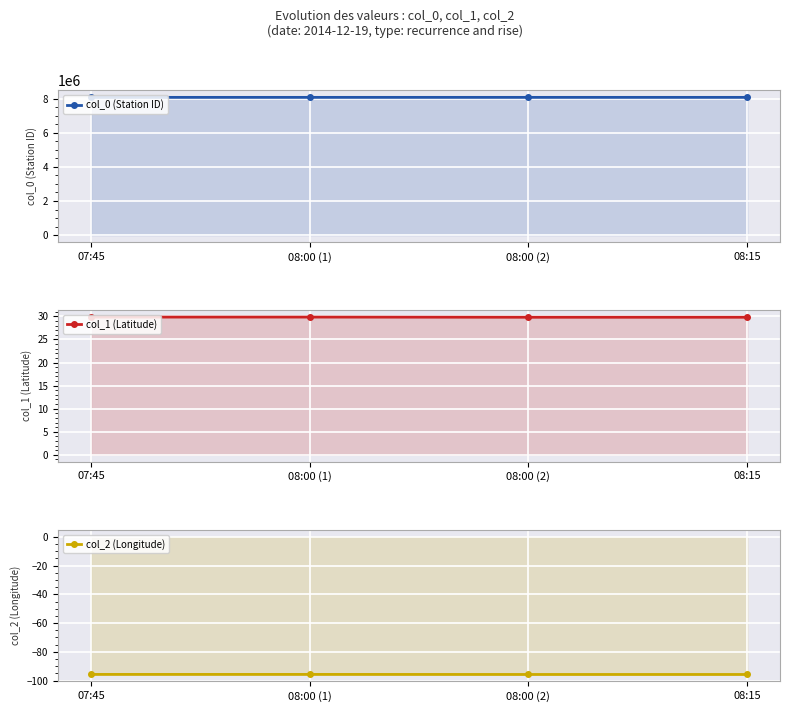

True or false: col_0 (Station ID) has more than 1 interior local peaks.

False